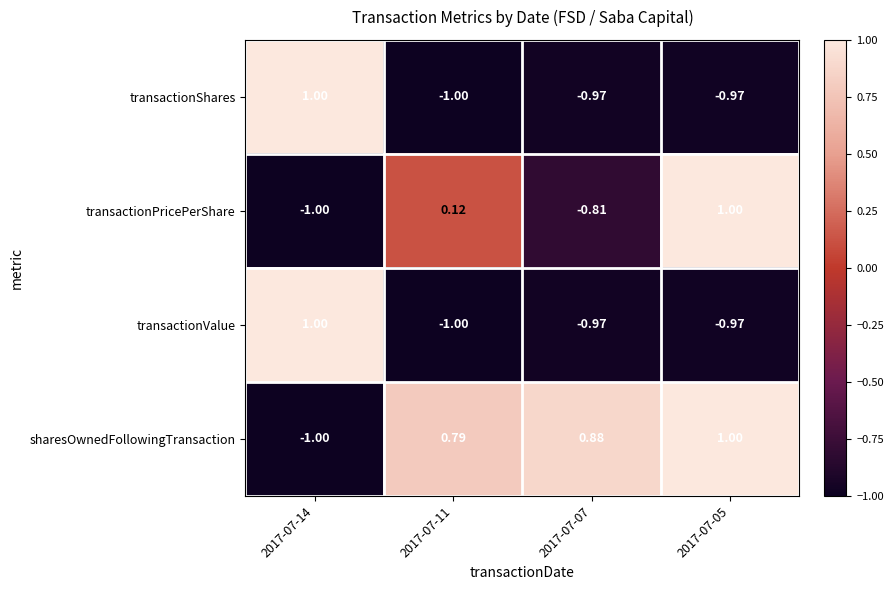

What is the minimum value shown in the chart?

-1.0